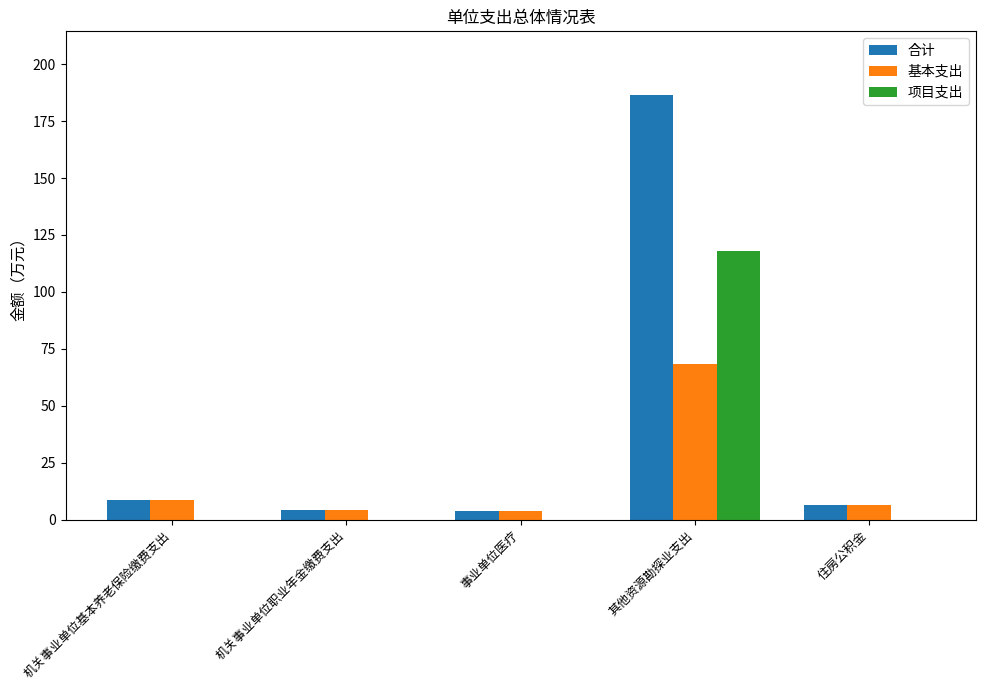

What is the sum of all 基本支出 values?

91.7